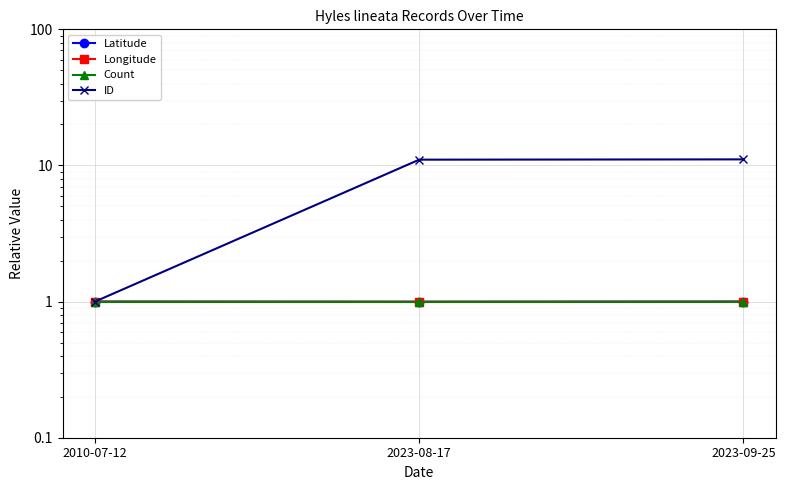

Between 2023-08-17 and 2023-09-25, which is larger?

2023-09-25